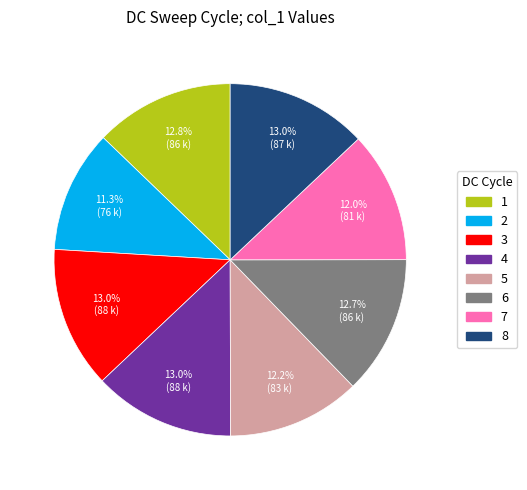

What percentage do 5 and 3 together represent?

25.2%